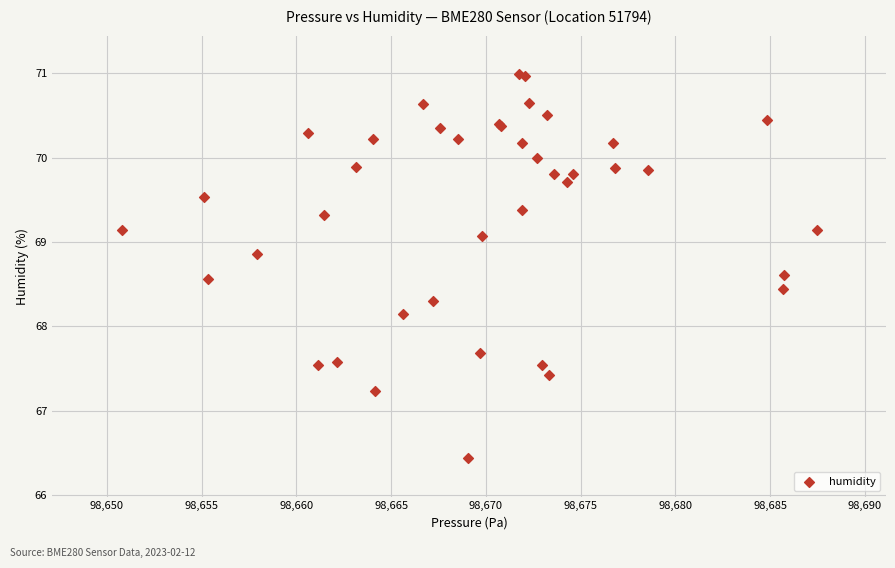

What Y value in the scatter plot is closest to 68?

68.2